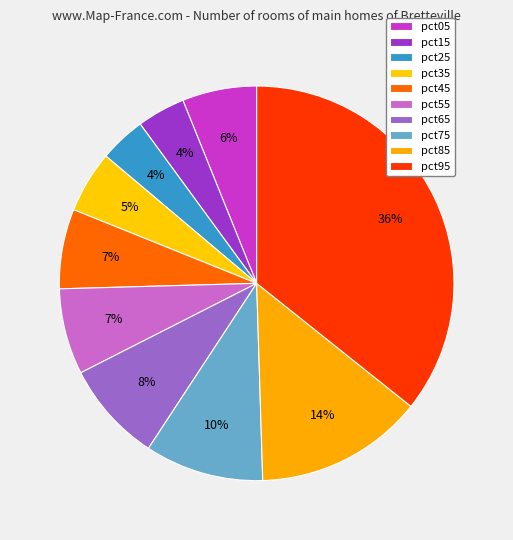

To the nearest percent, what portion does pct55 represent?

7%